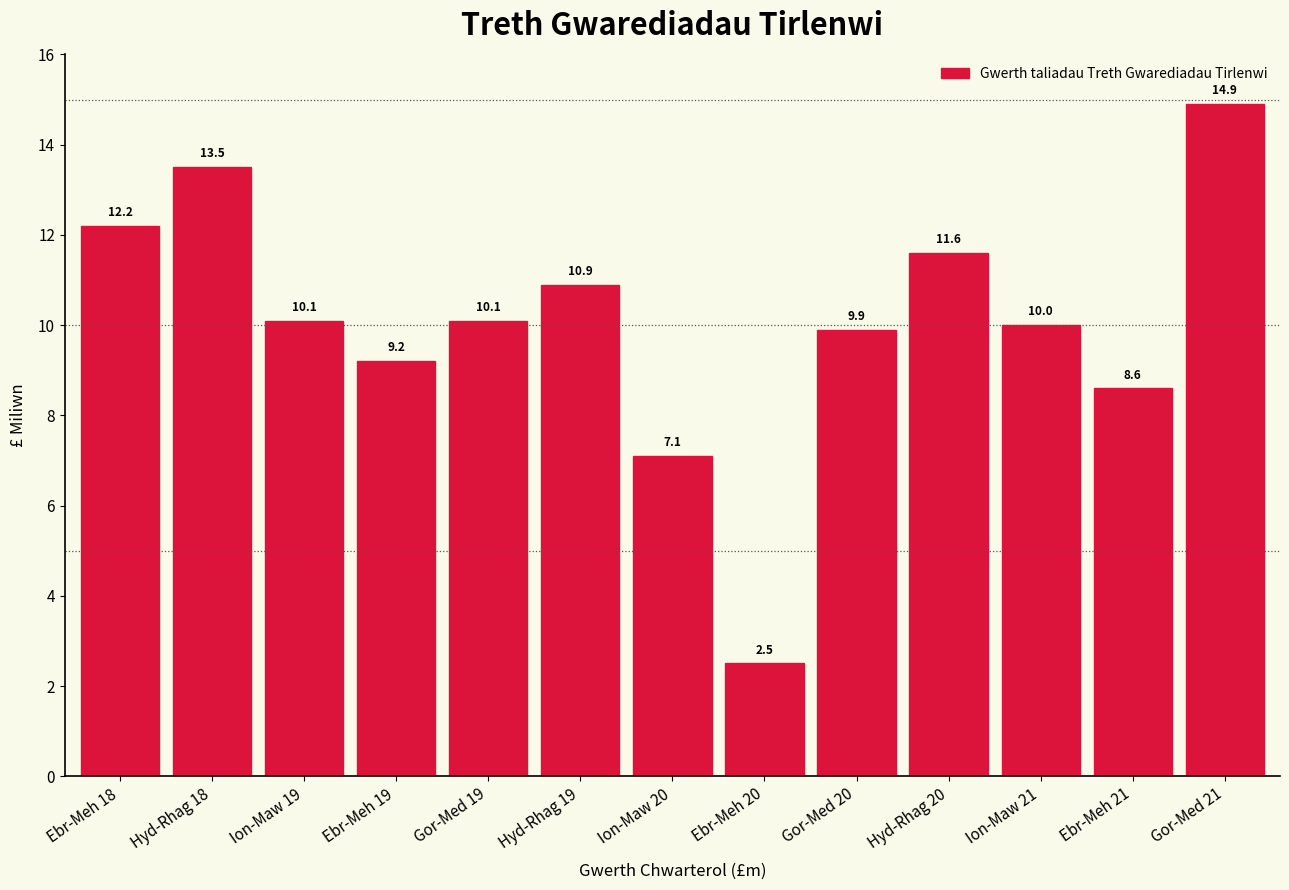

Reading left to right, extract all data points from this chart.

12.2	13.5	10.1	9.2	10.1	10.9	7.1	2.5	9.9	11.6	10.0	8.6	14.9